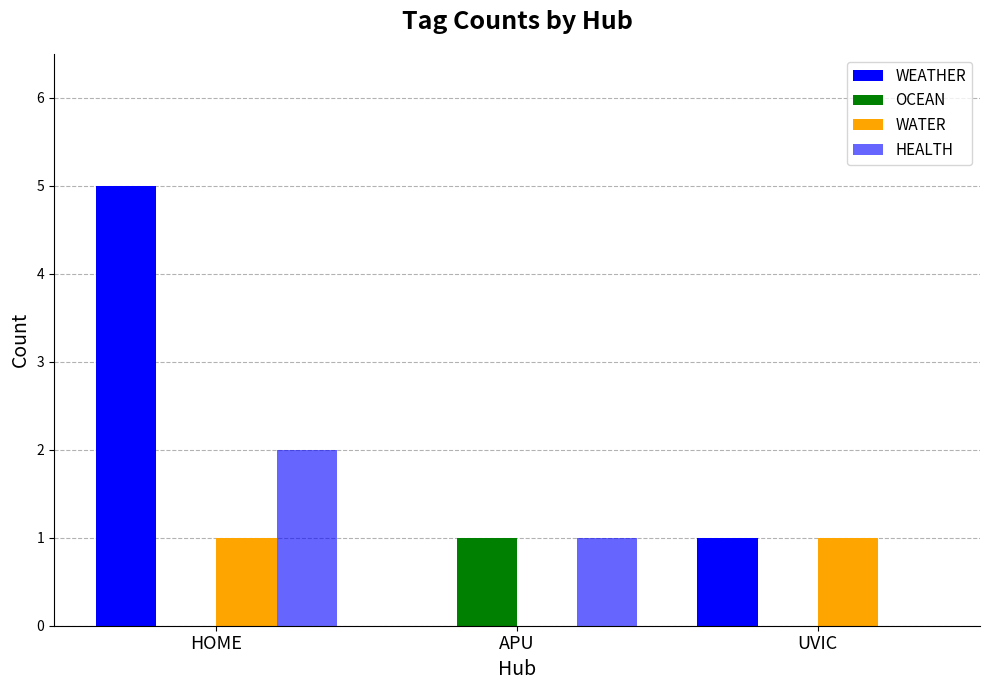

How many groups of bars are there?

3